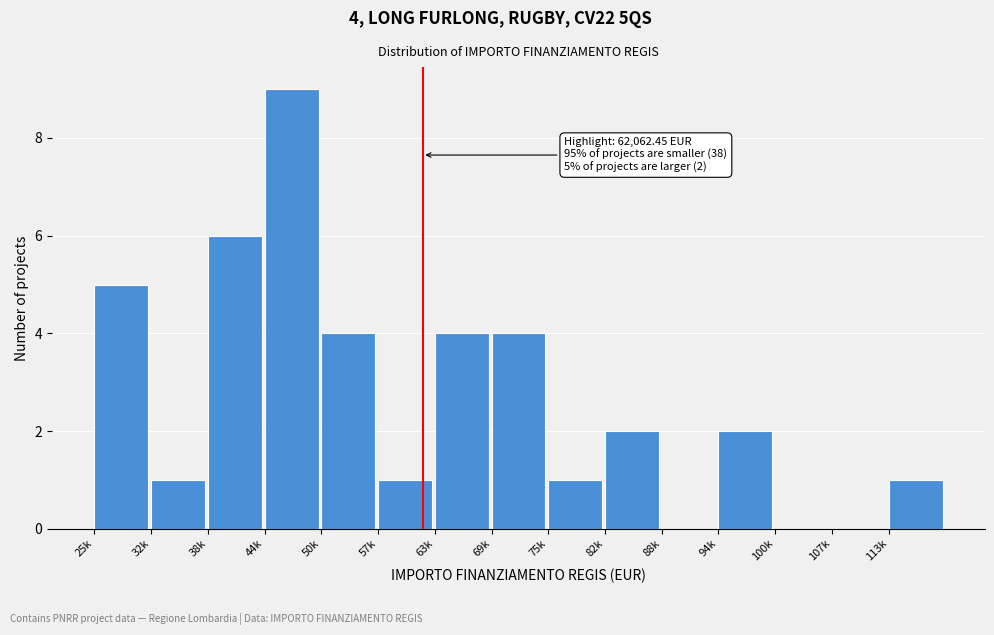

Reading right to left, extract all data points from this chart.

113k=1	107k=0	100k=0	94k=2	88k=0	82k=2	75k=1	69k=4	63k=4	57k=1	50k=4	44k=9	38k=6	32k=1	25k=5